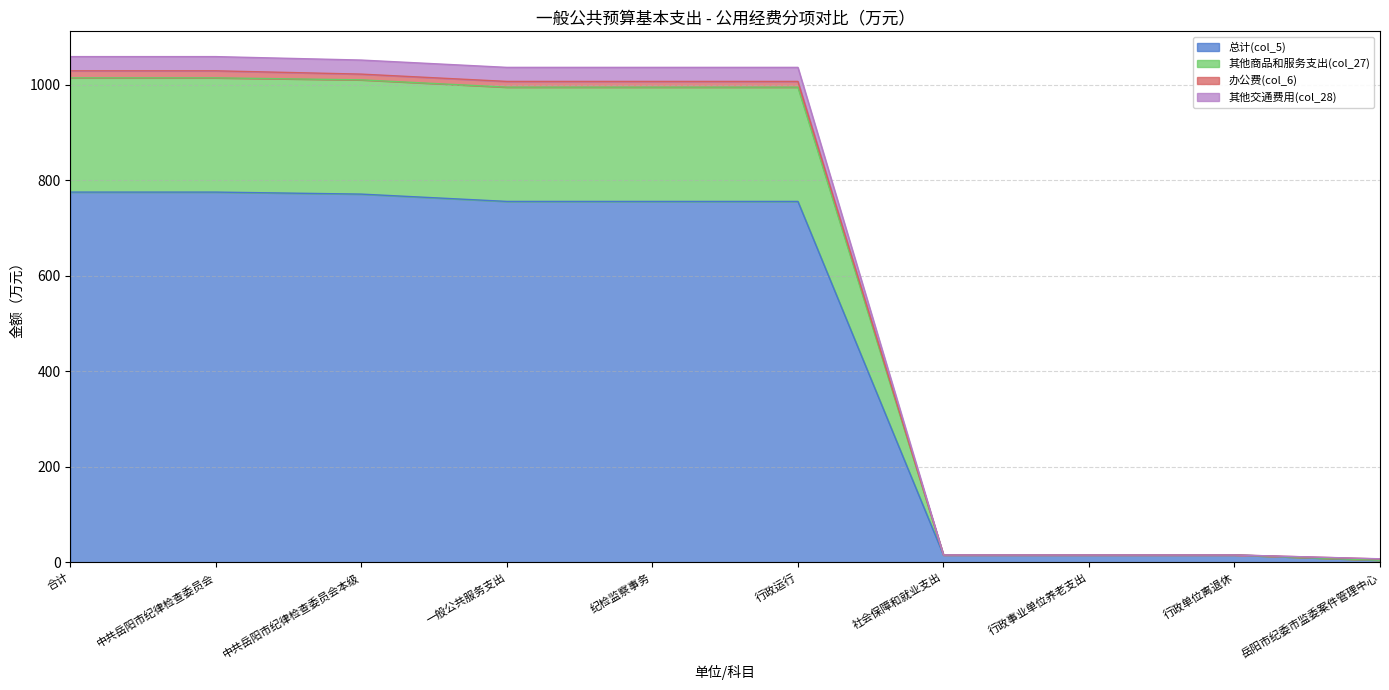

Is the value of 办公费(col_6) at 行政单位离退休 greater than the value of 其他交通费用(col_28) at 合计?

No